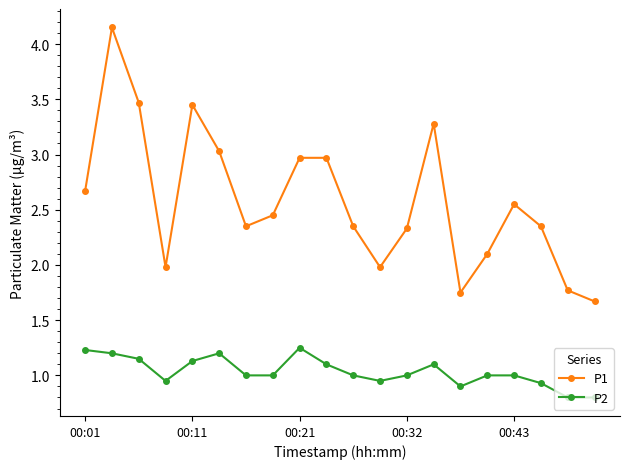

What is the value of the P1 point at the 10th from the left?

3.0